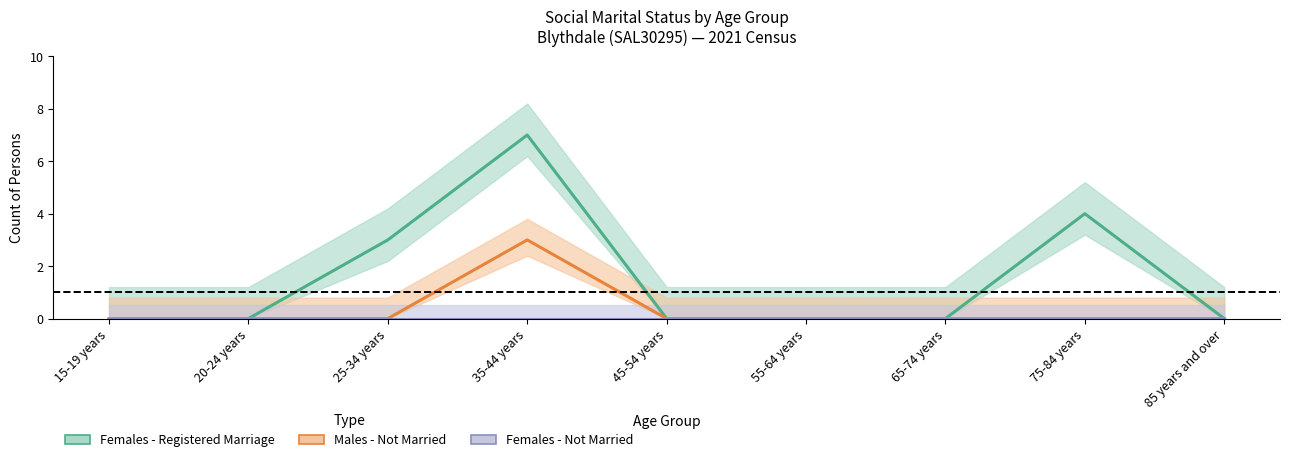

Rank the series by their average value, from lowest to highest.

Females - Not Married, Males - Not Married, Females - Registered Marriage